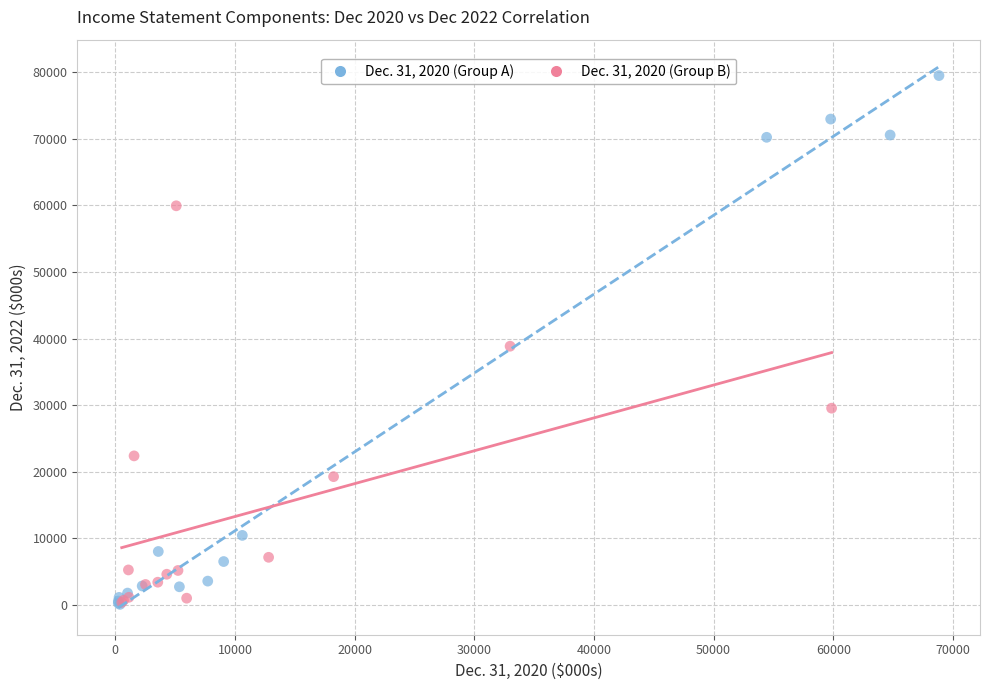

Which series has the widest spread of Y values?

Dec. 31, 2020 (Group A)